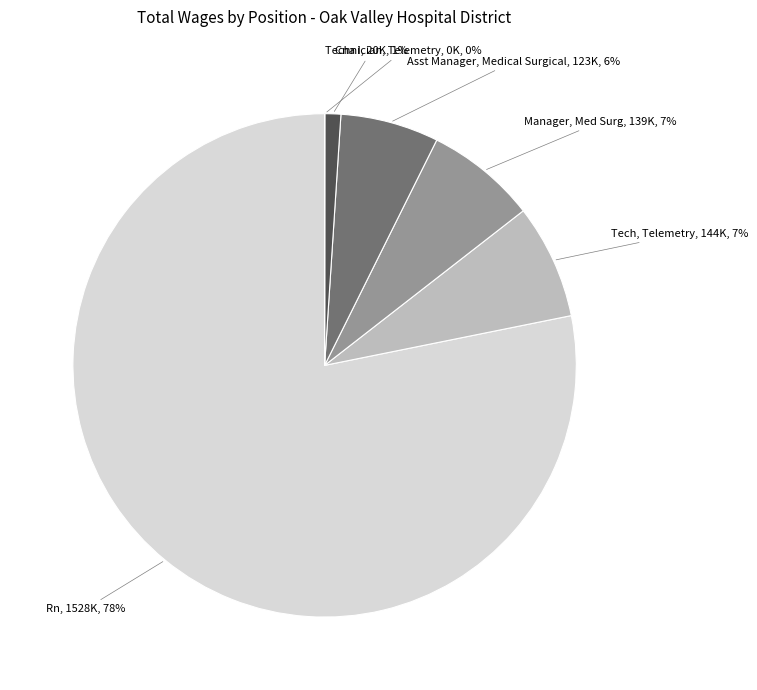

To the nearest percent, what percentage of the pie is Manager, Med Surg?

7%